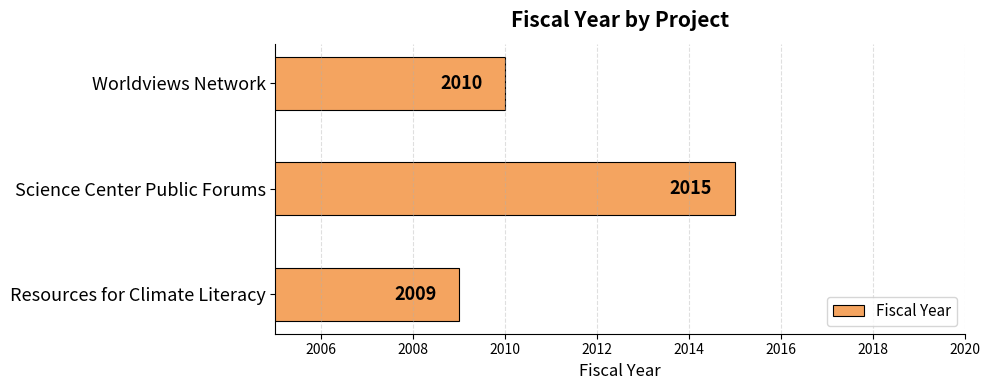

What is the change in value from Science Center Public Forums to Worldviews Network?

-5